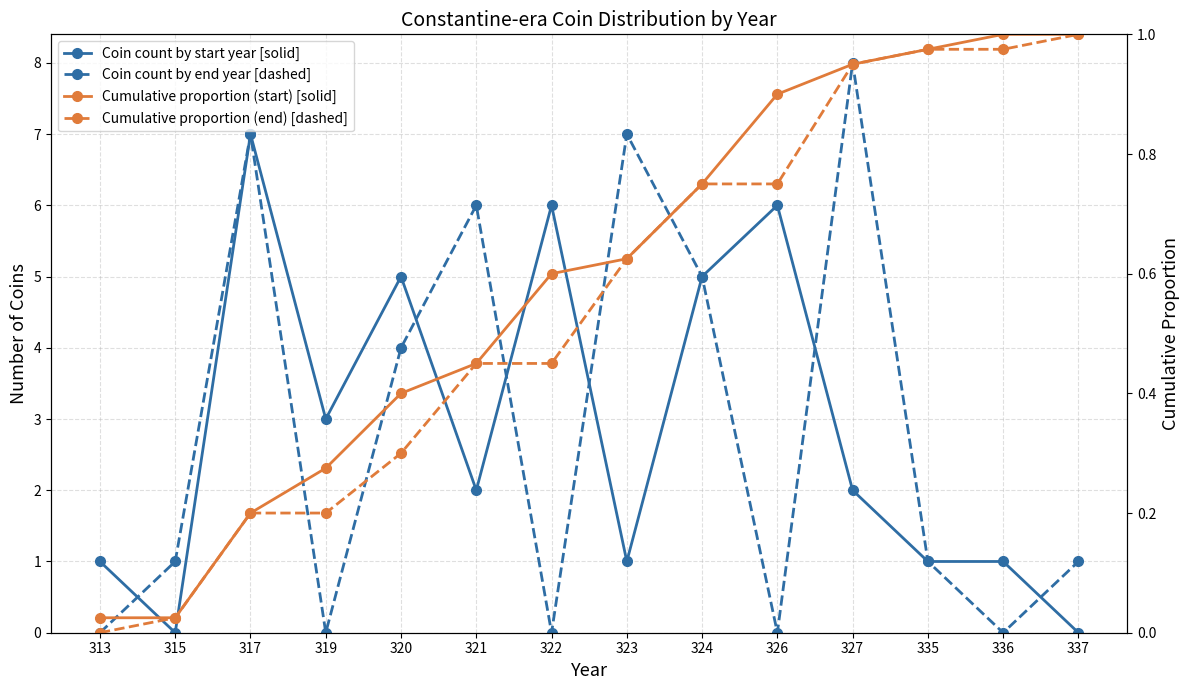

True or false: Cumulative proportion (end) [dashed] and Cumulative proportion (start) [solid] intersect in this chart.

False